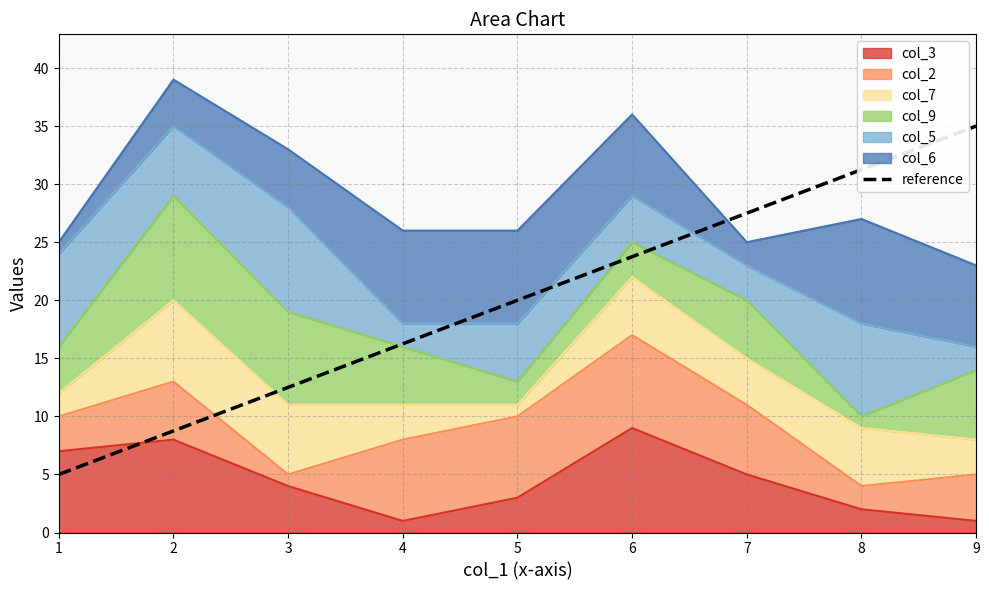

Does the chart have visible grid lines?

Yes